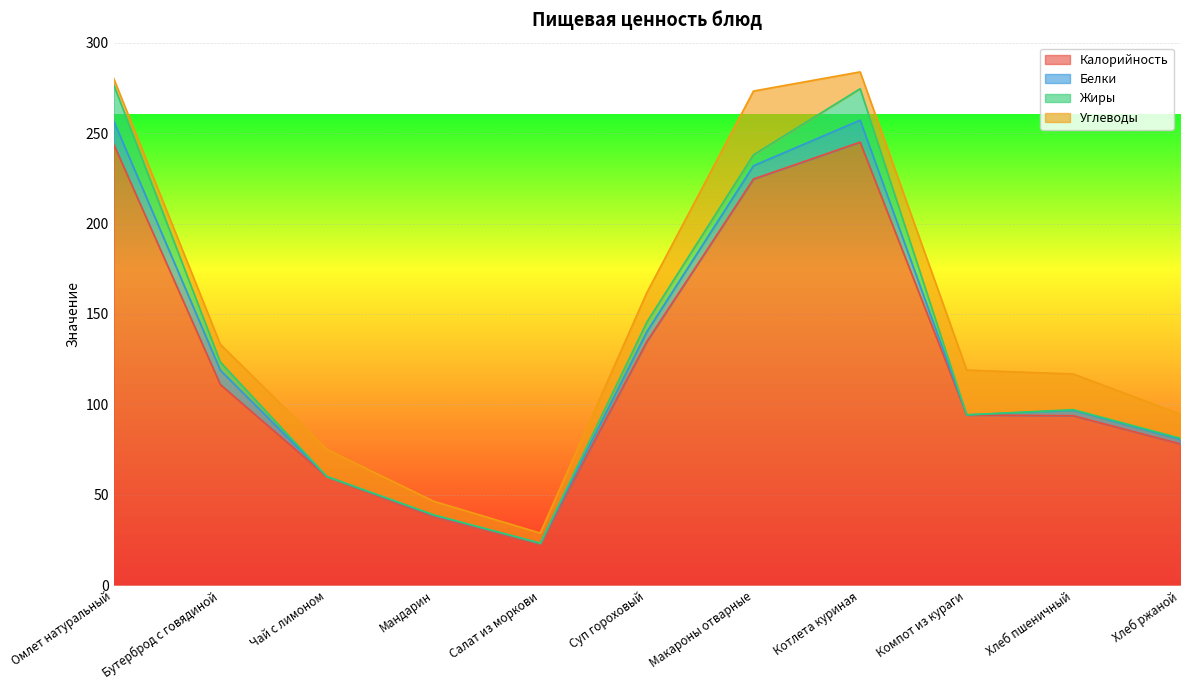

How many values in the Белки series exceed 3?

6